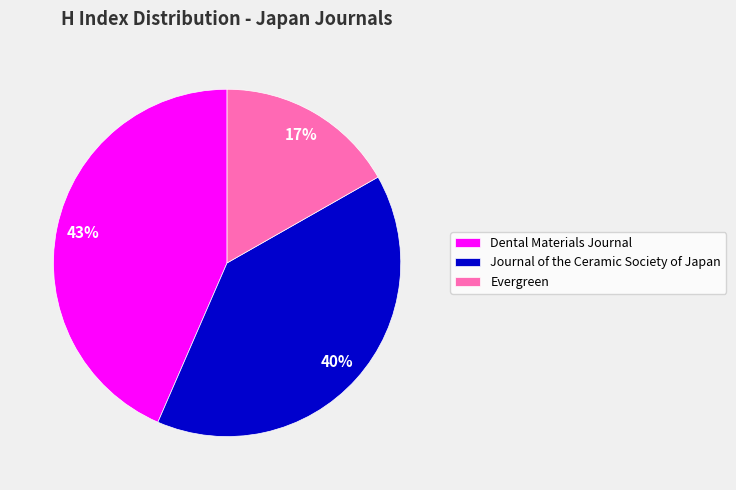

Combined, do Journal of the Ceramic Society of Japan and Dental Materials Journal account for over 50%?

Yes